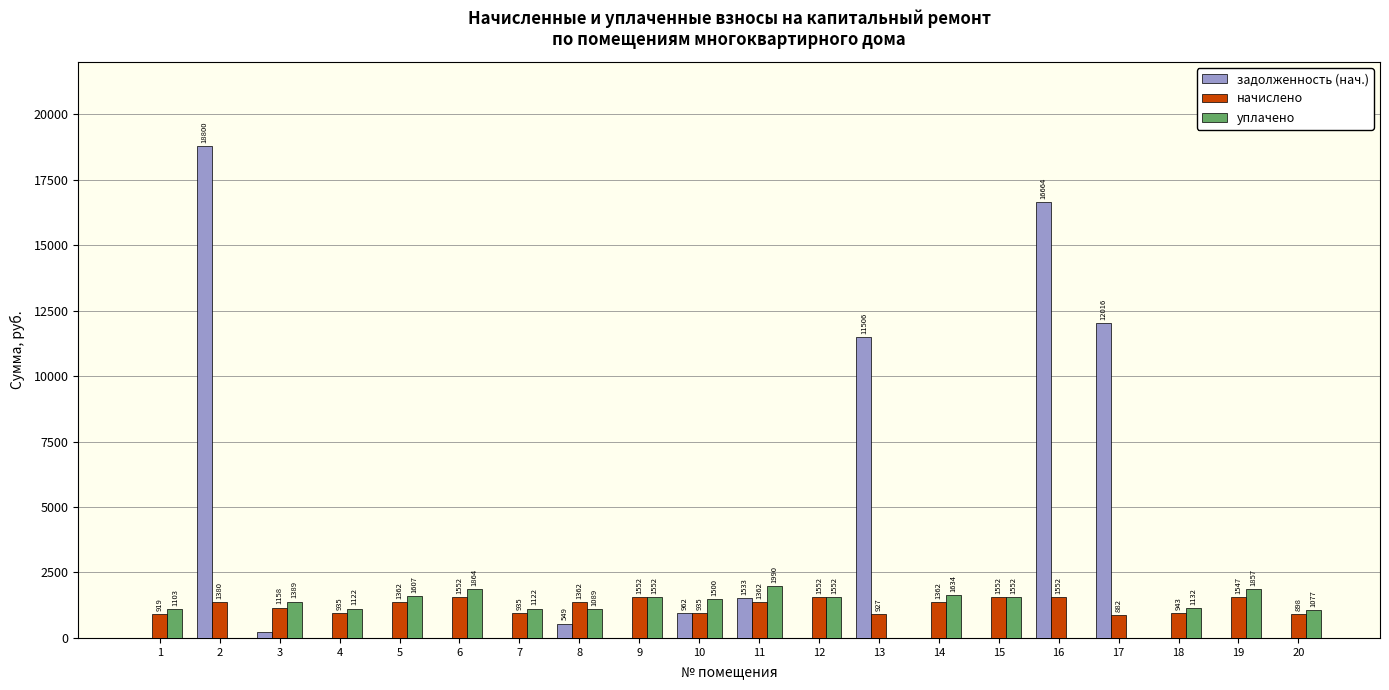

What is the highest value of the задолженность (нач.) series?

18800.2